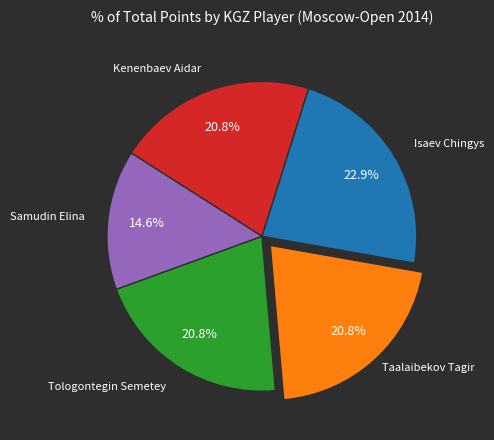

Is there any slice that represents more than half of the pie?

No